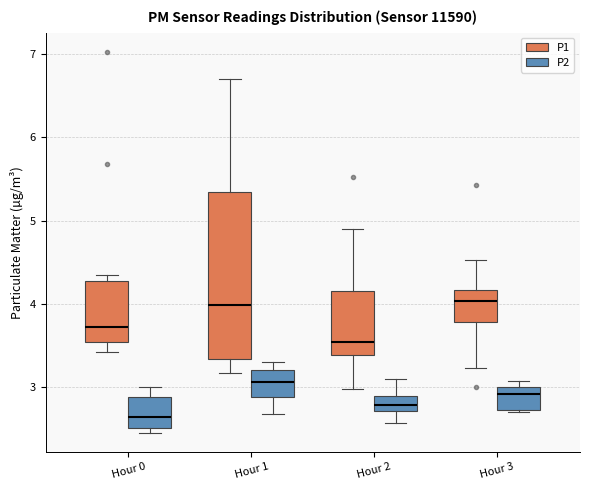

Which box is the tallest, from its lower edge to its upper edge?

Hour 1 (P1)